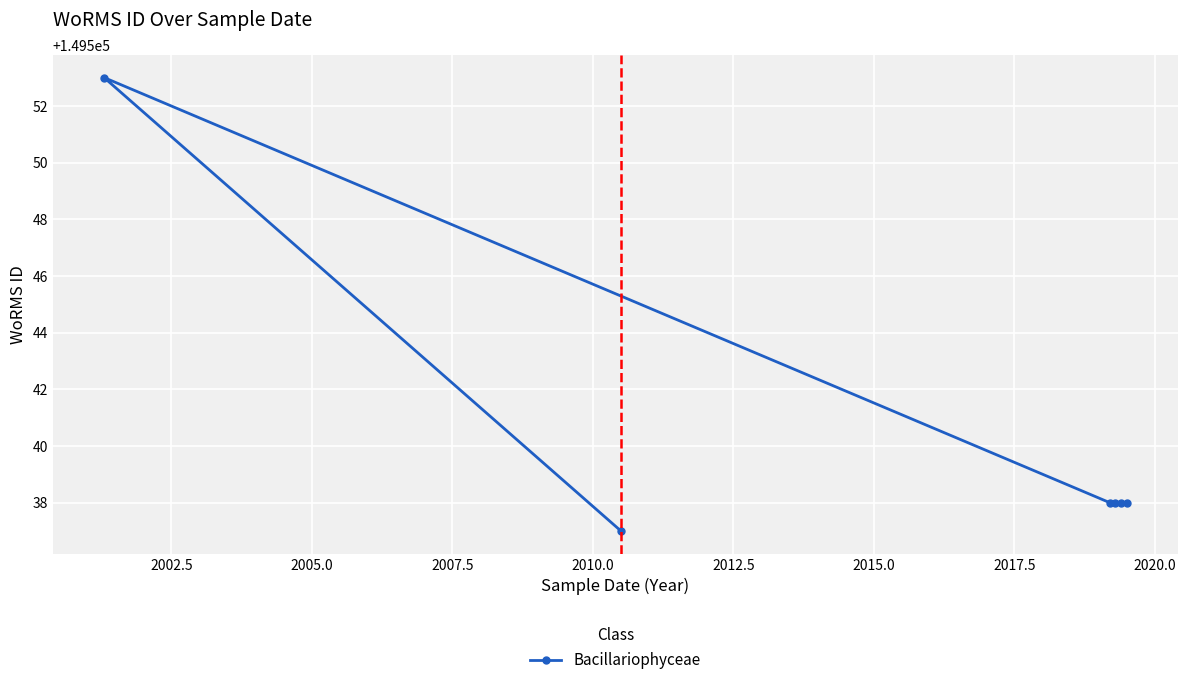

Reading right to left, what are all the values shown in this chart?

149538	149538	149538	149538	149537	149553